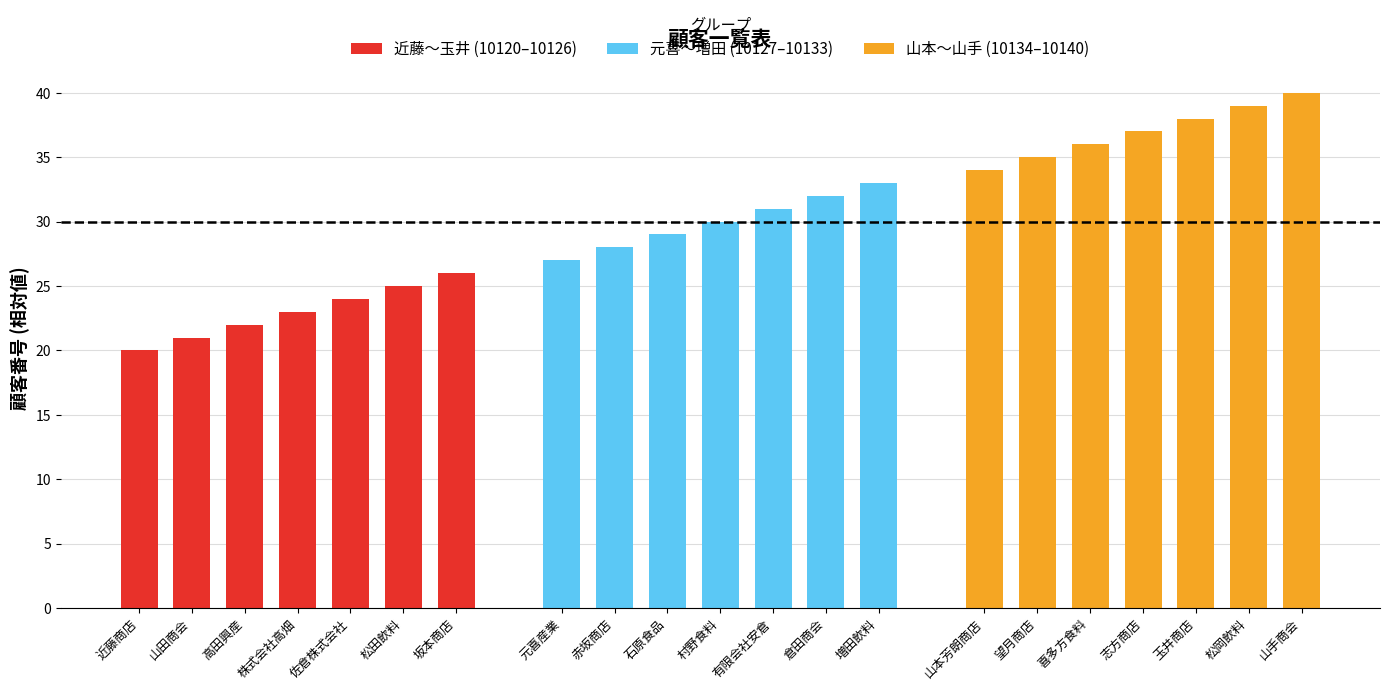

What is the difference between the 元喜〜増田 (10127–10133) values at 有限会社安倉 and 石原食品?

2